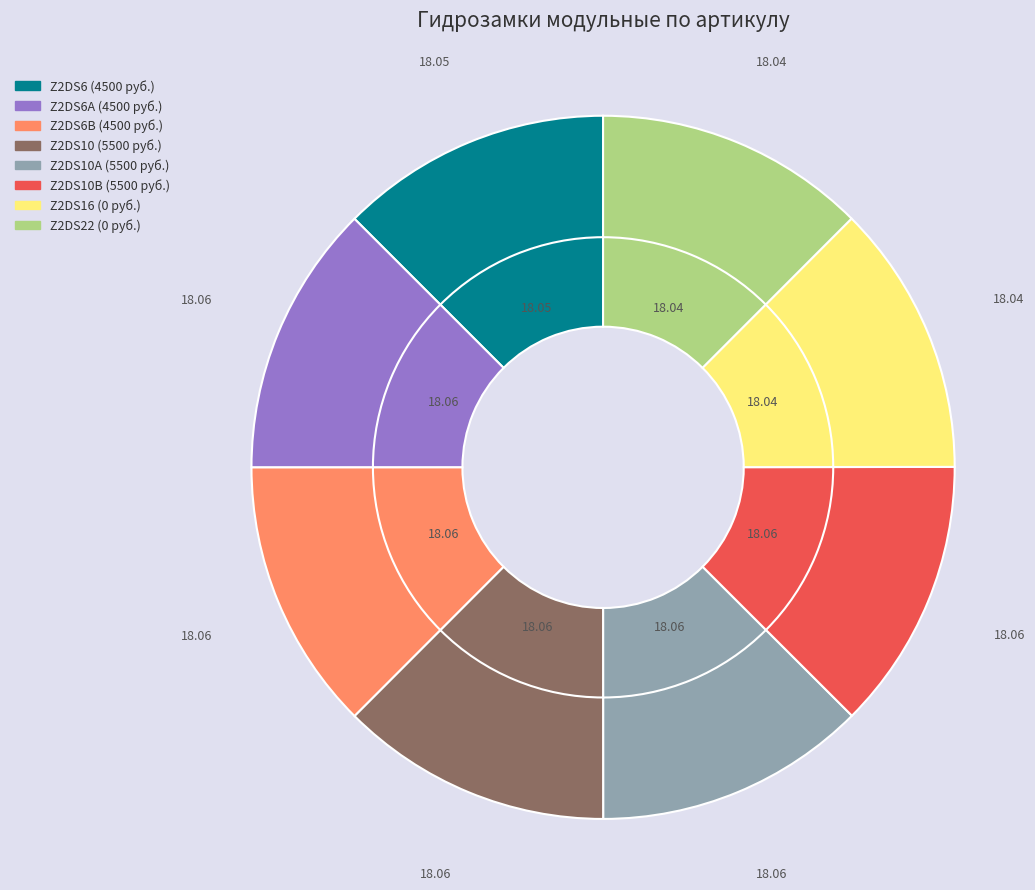

To the nearest percent, what percentage of the pie is Z2DS22 (0 руб.)?

12%